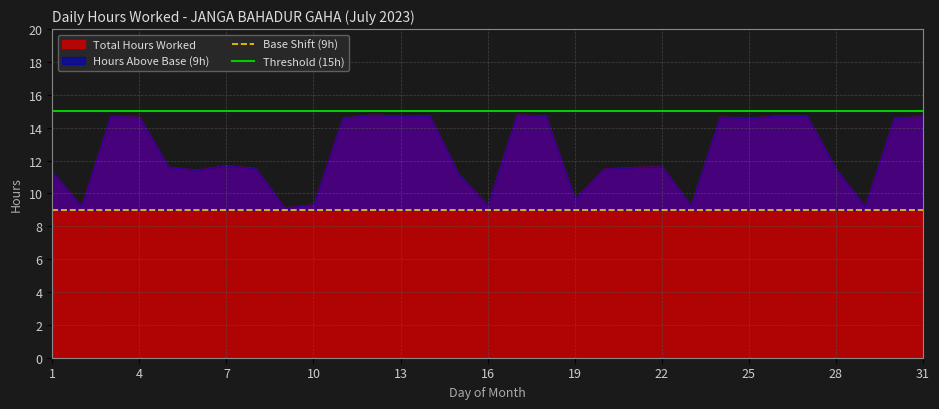

Is the value of Base Shift (9h) at 21 greater than the value of Threshold (15h) at 7?

No